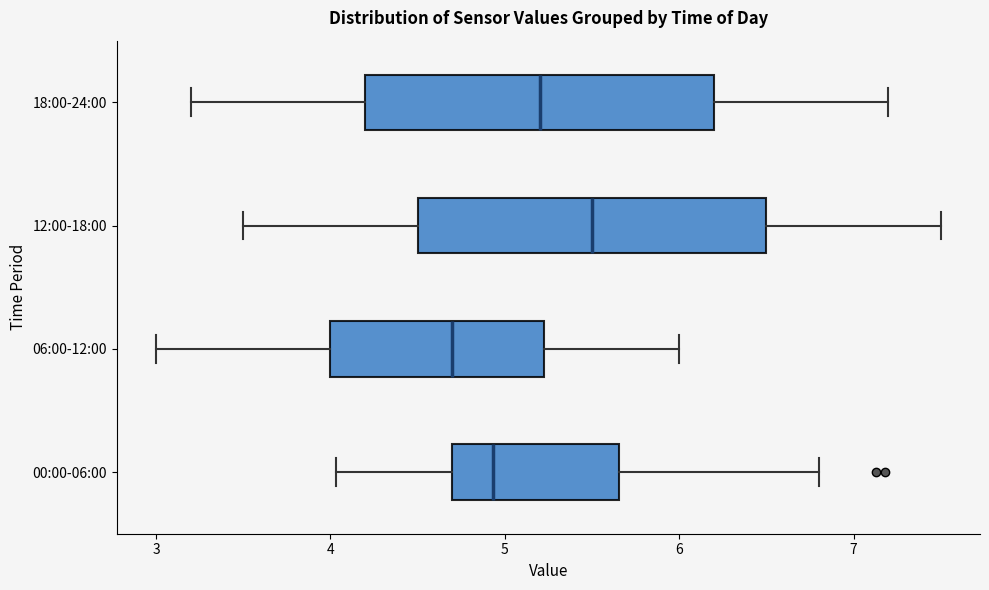

Where does the median line of the box for 12:00-18:00 sit on the x-axis? The values are not printed on the chart, so give them approximately, as read against the axis.

5.5